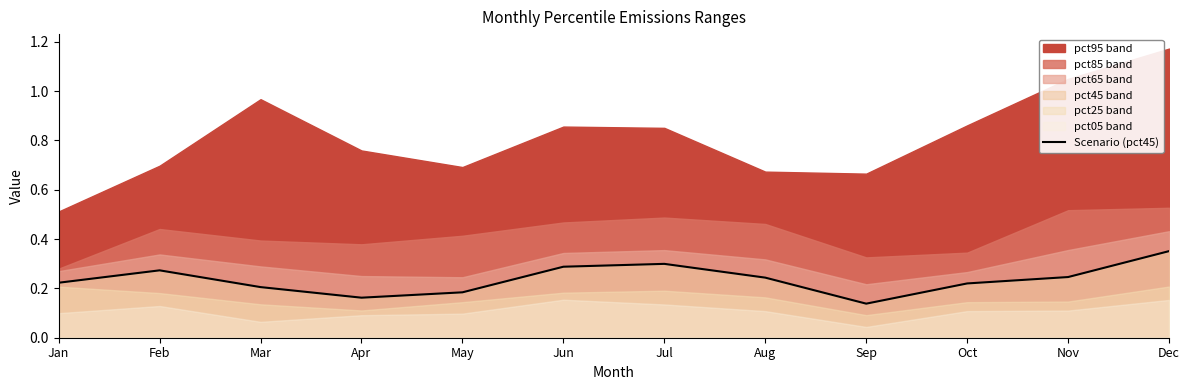

What is the value of the 4th point from the left?

0.2